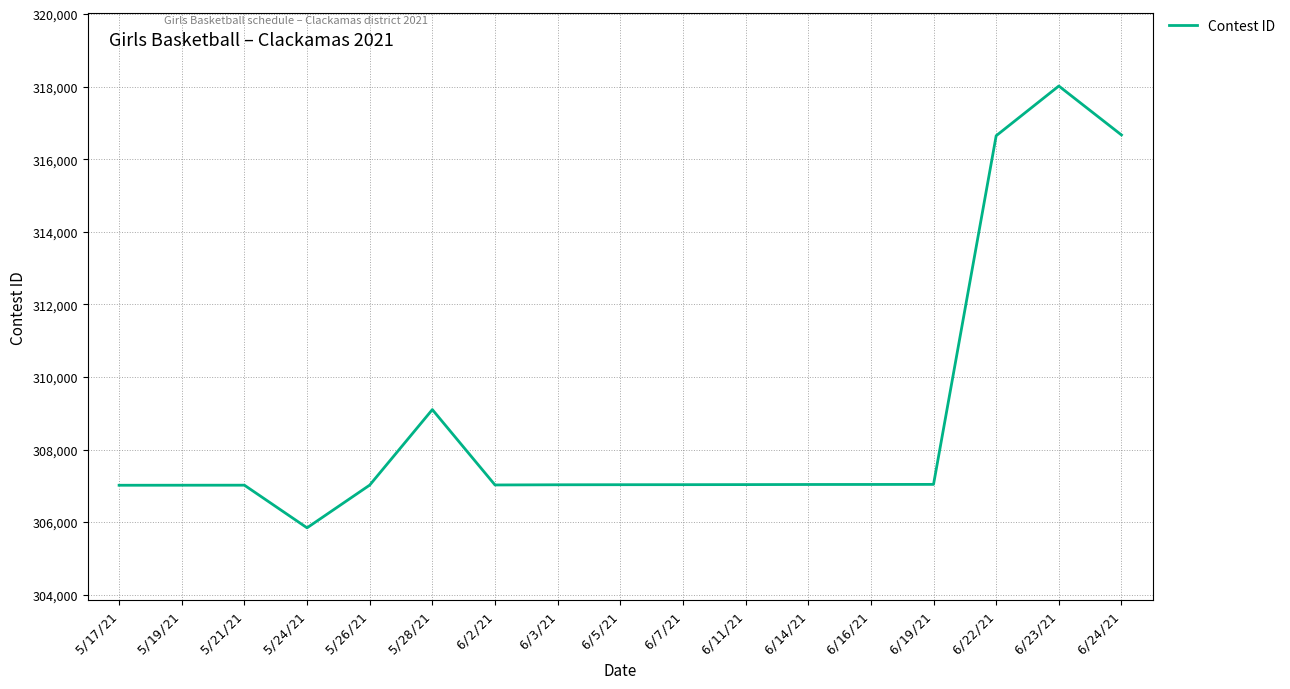

The value at 6/11/21 is 307034. True or false?

True